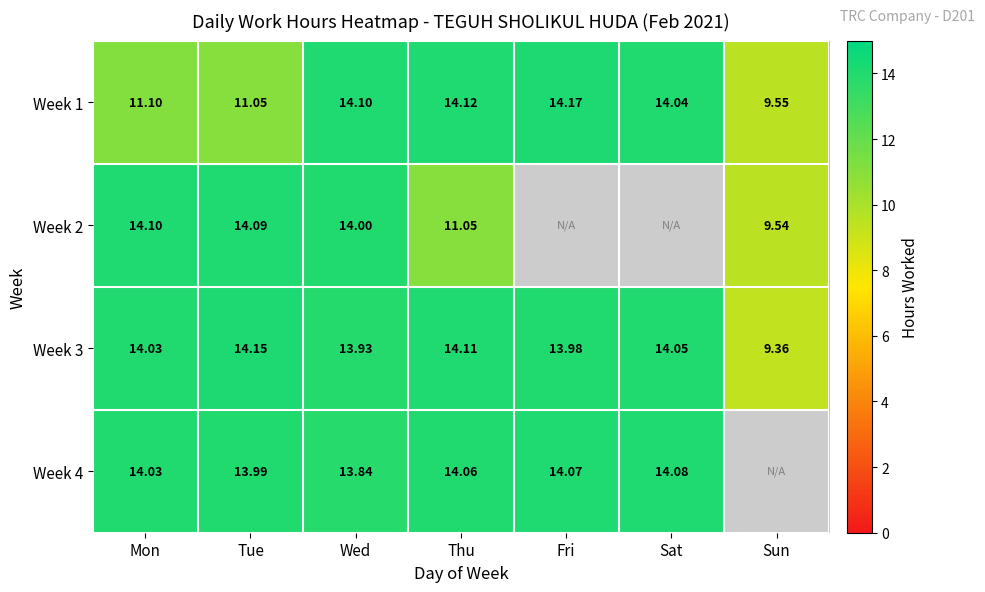

How many distinct data groups are displayed?

4